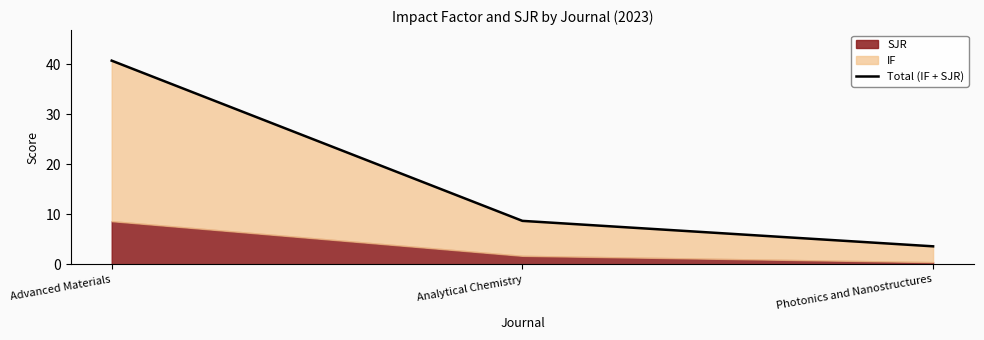

What is the sum of all values?

53.1